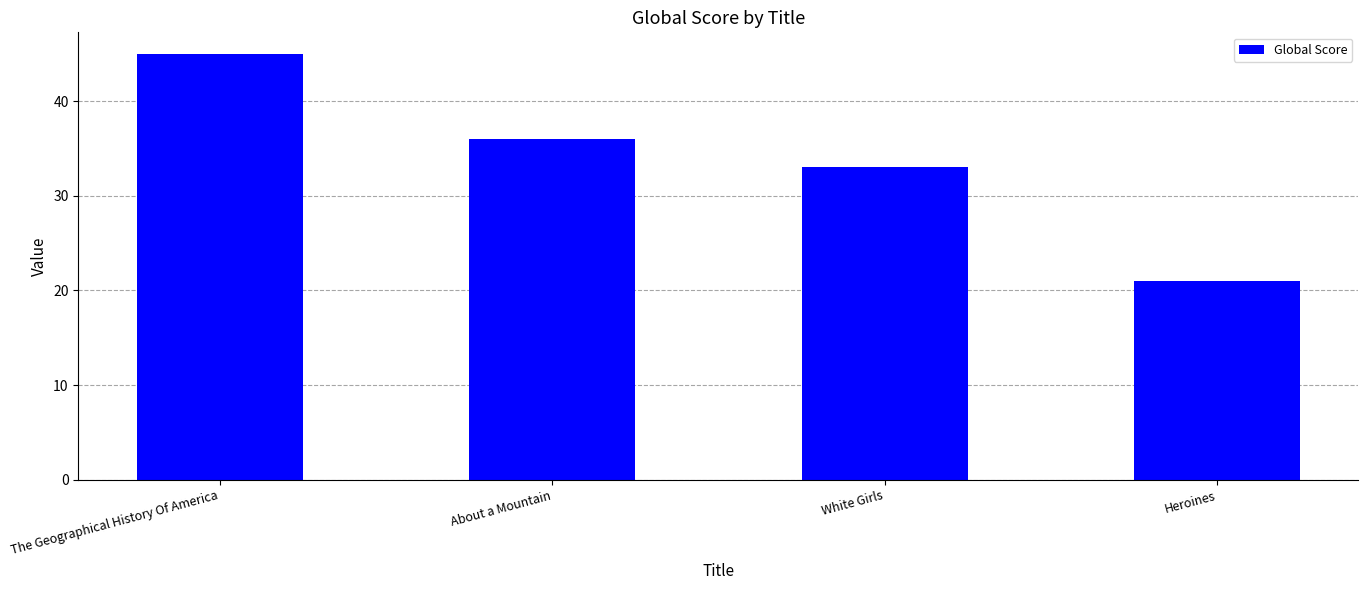

How many data points does each series have?

4